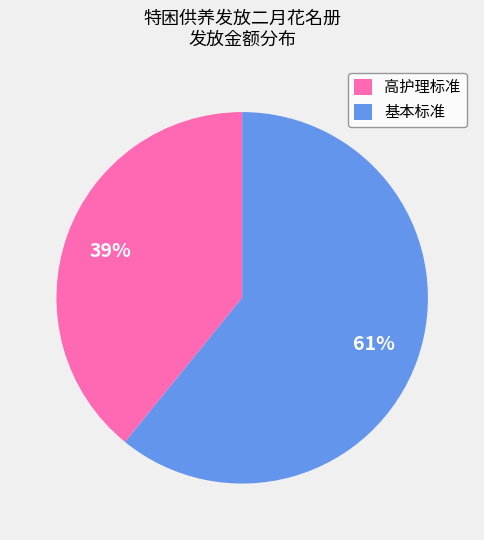

Does any single category account for the majority?

Yes